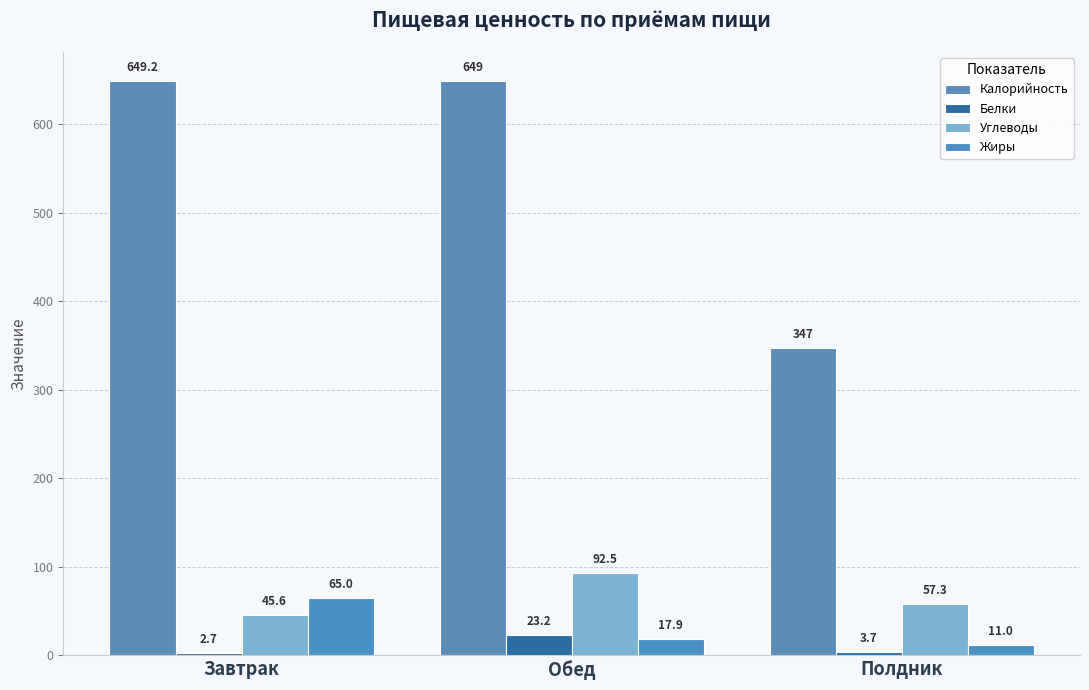

What is the lowest value of the Жиры series?

11.0